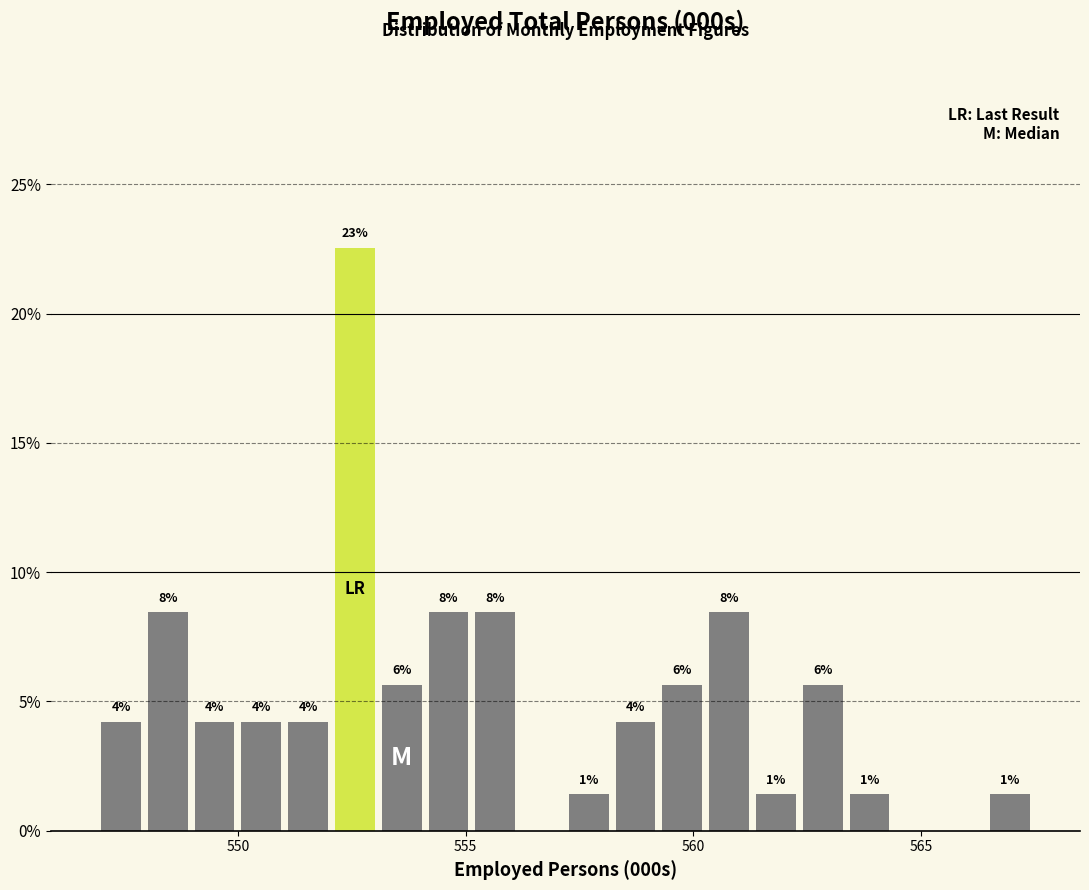

Read against the x-axis, roughly where is the centre of the tallest bar?

552.5